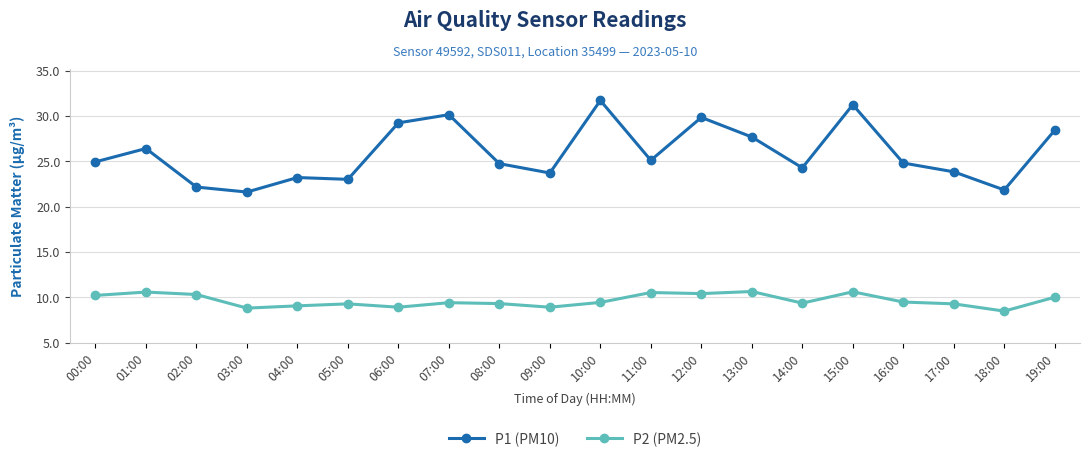

What is the greatest value displayed?

31.7